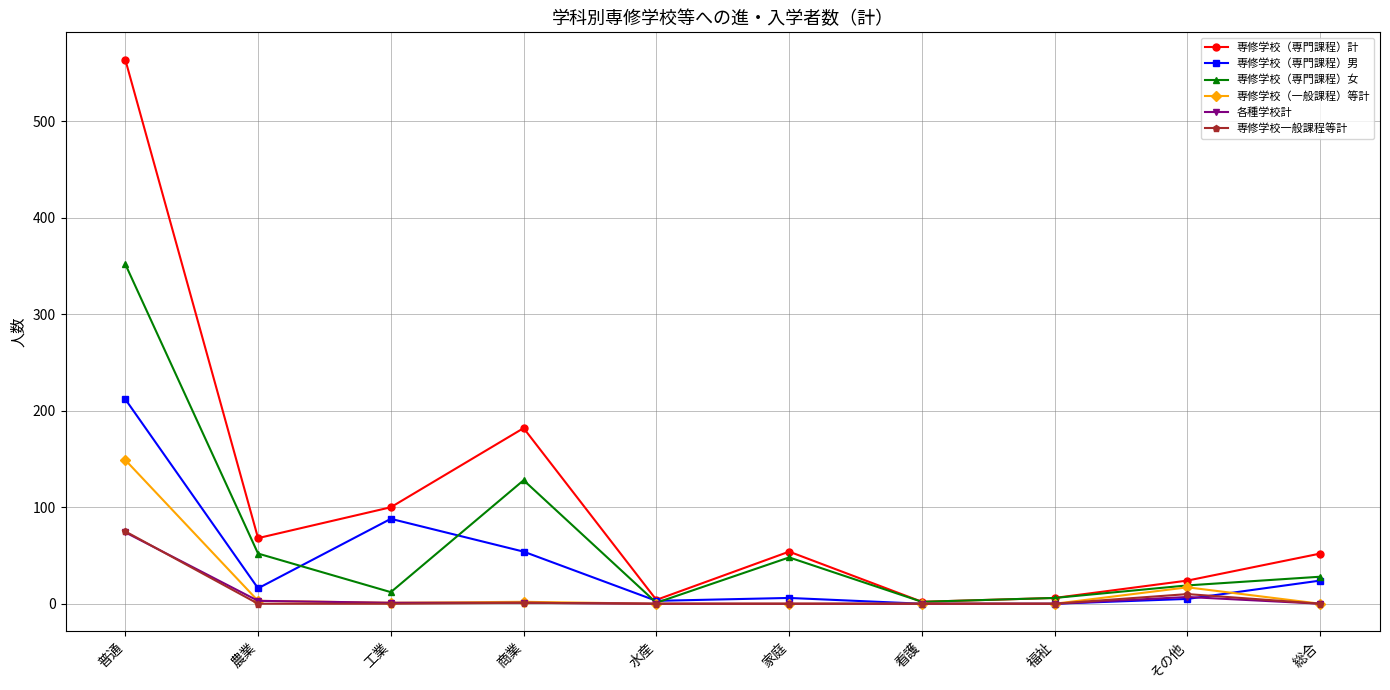

What is the label of the 7th point from the right?

商業